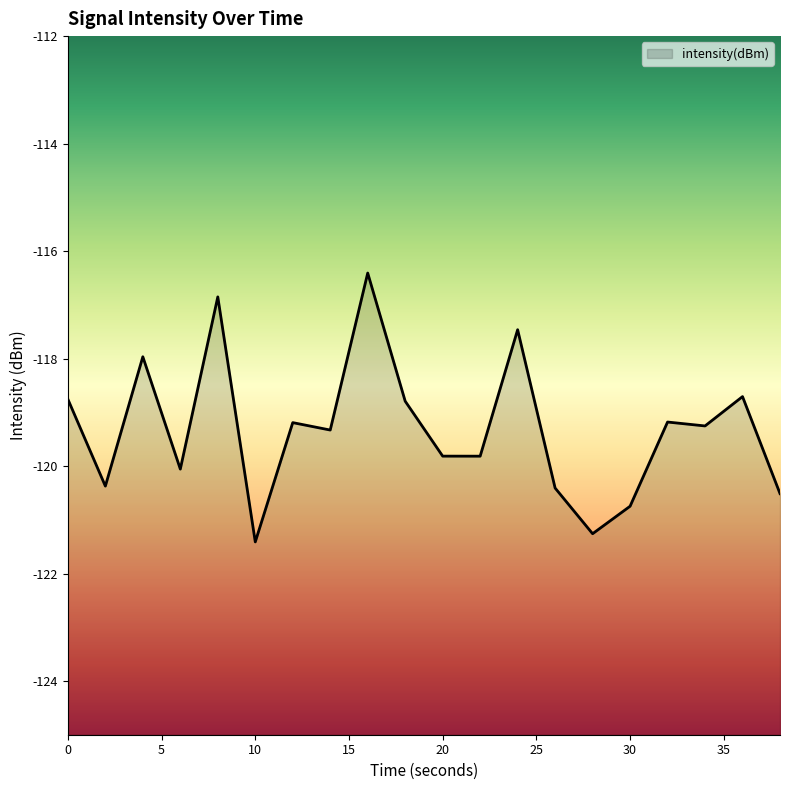

True or false: the data shows -51.9 at 4.

False